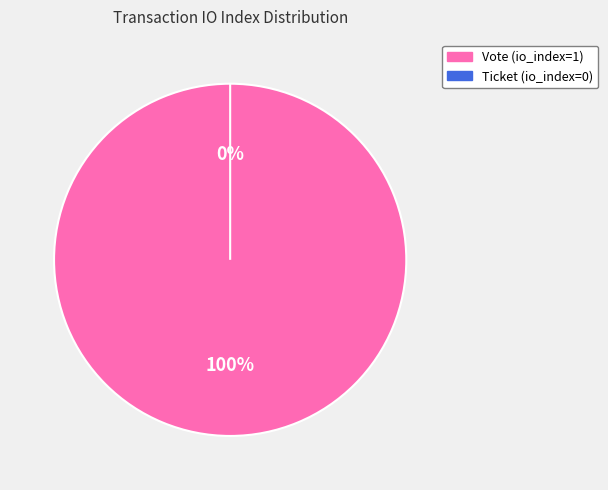

Rank the categories by value from highest to lowest.

Vote, Ticket